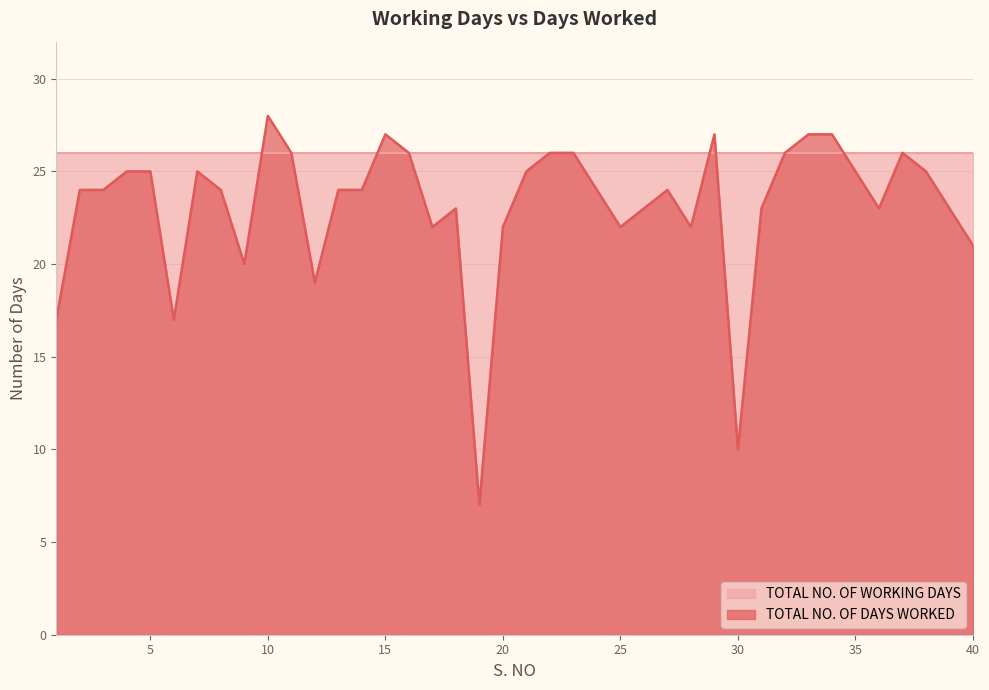

What is the change in value from 36 to 40?

-2